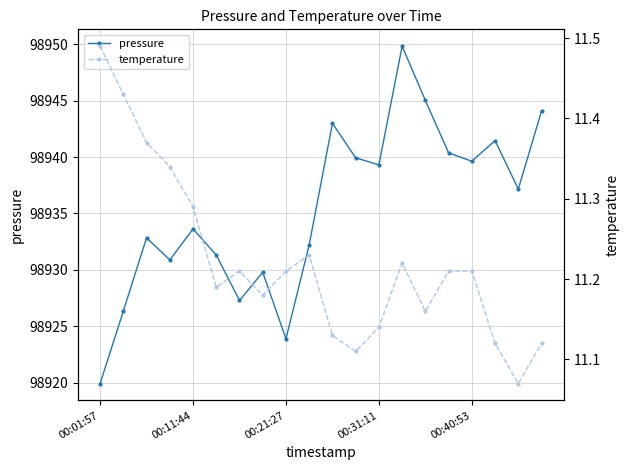

What is the average value of the pressure series?

98935.4